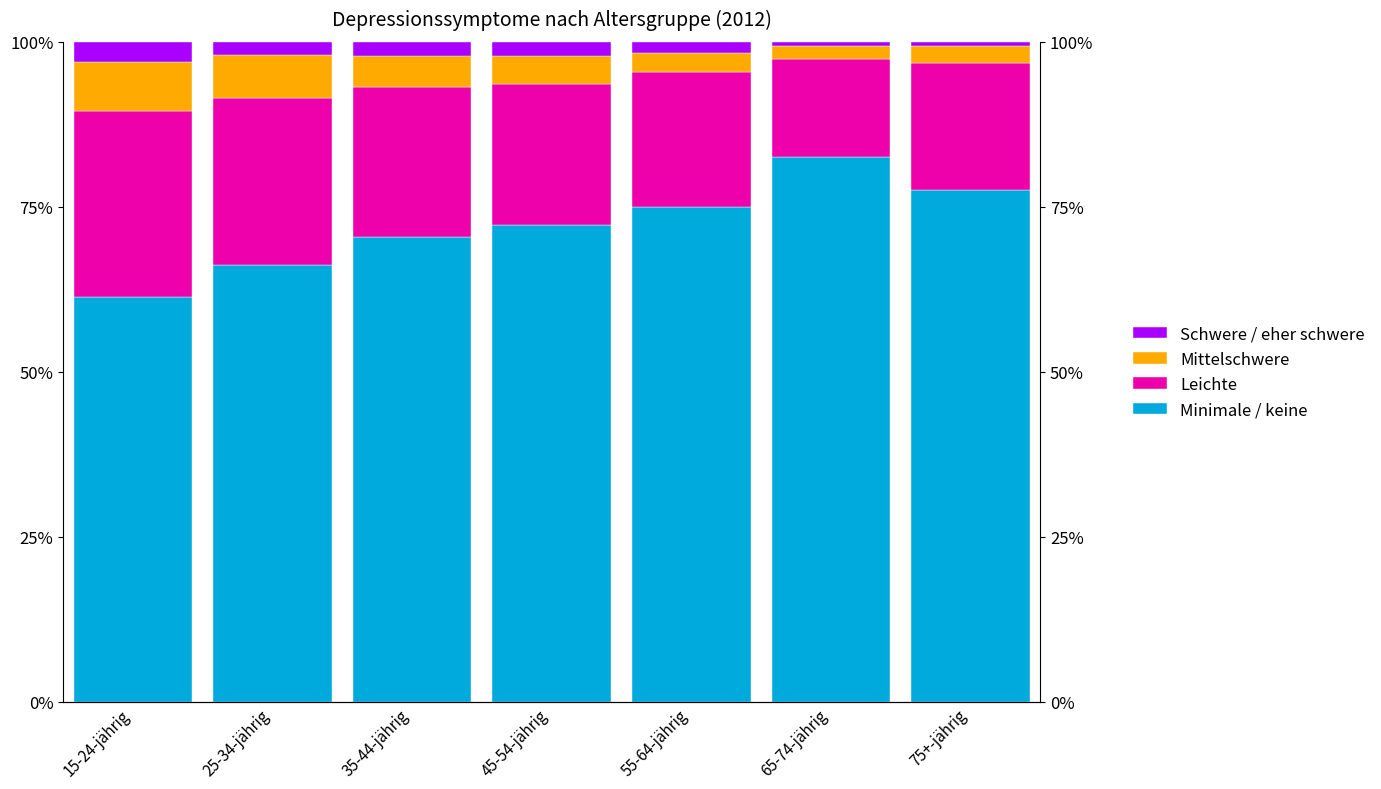

What is the minimum value for Minimale / keine?

61.3